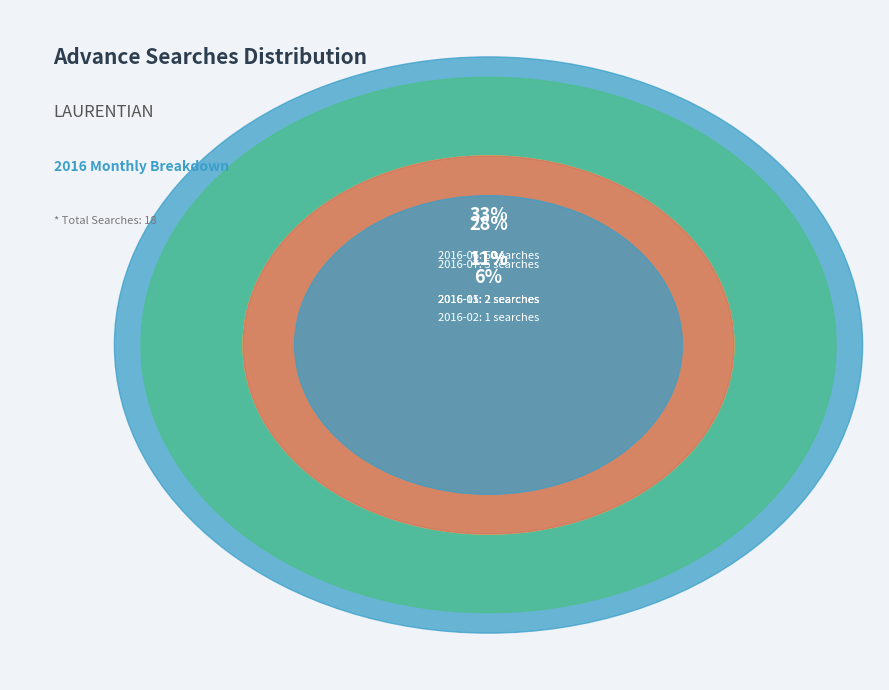

The 2016-11 slice represents 11% of the pie. True or false?

True